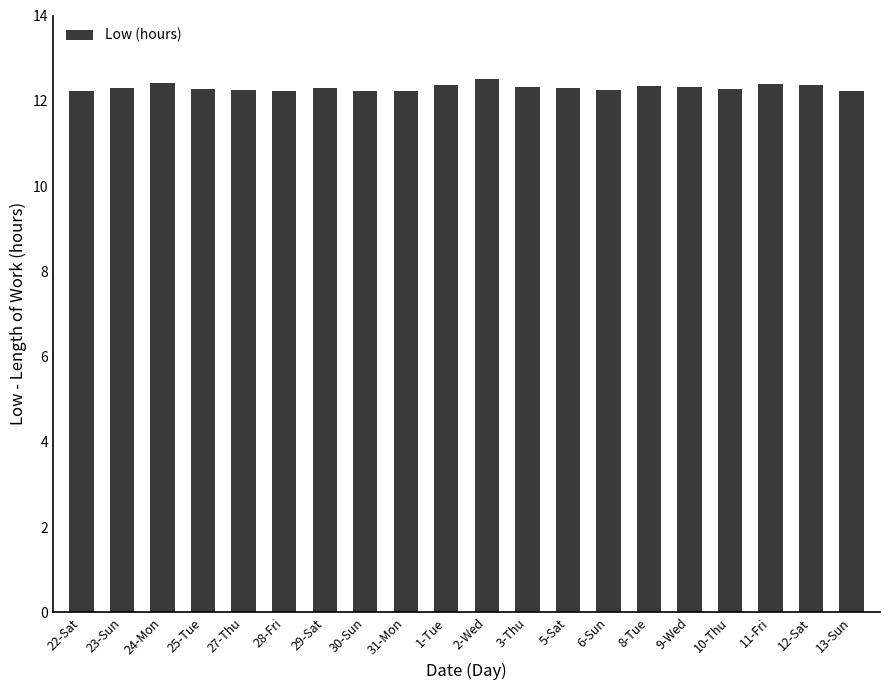

Are the bars horizontal?

No